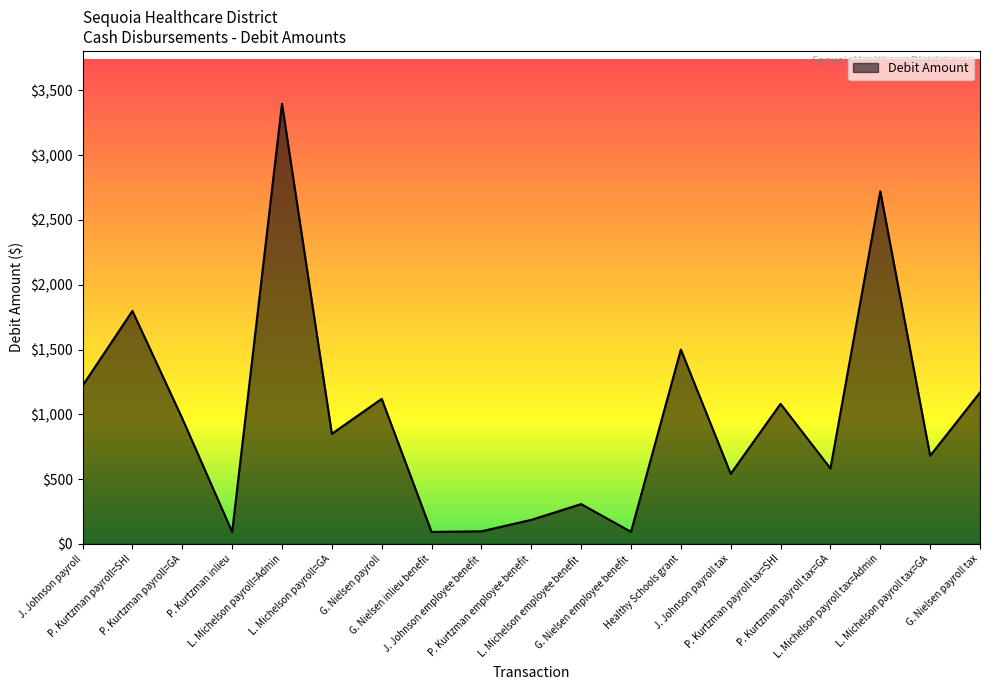

What is the difference between the values at L. Michelson payroll tax=Admin and L. Michelson payroll tax=GA?

2041.0